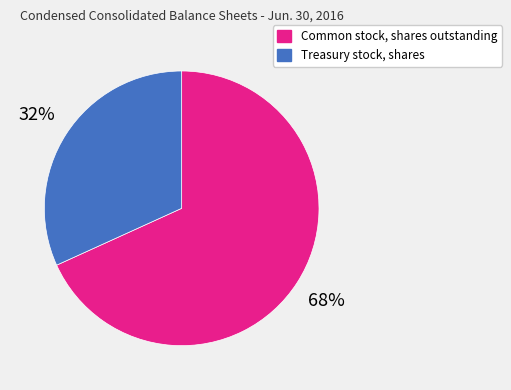

Is it true that Treasury stock, shares is 32% of the pie?

True